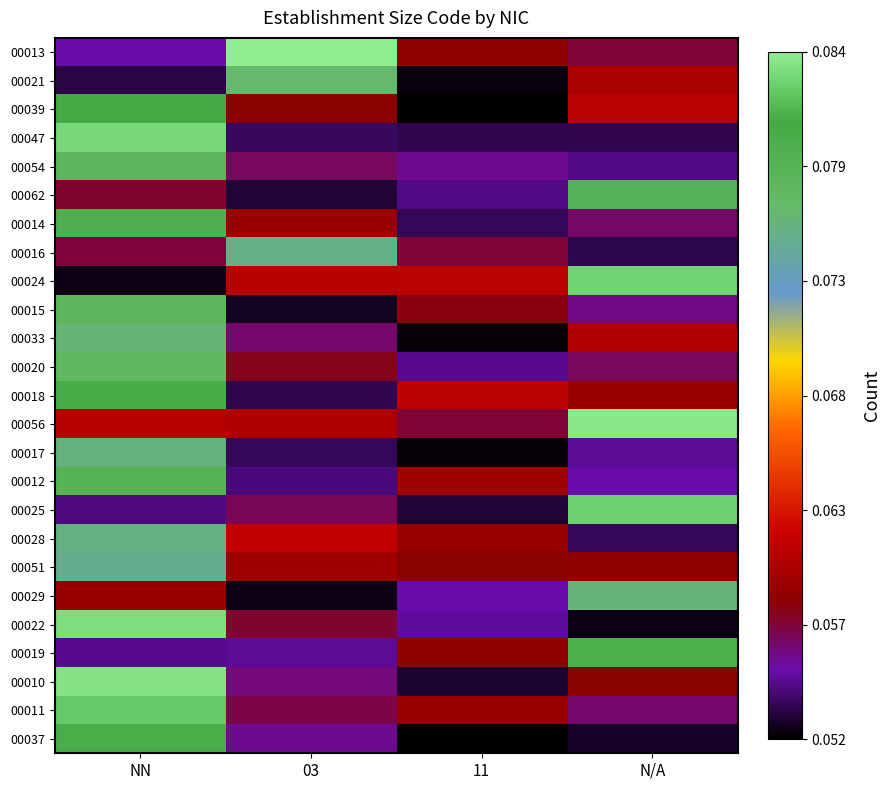

Reading right to left, transcribe all the data shown in this chart.

00013: N/A=0.1	11=0.1	03=0.1	NN=0.1
00021: N/A=0.1	11=0.1	03=0.1	NN=0.1
00039: N/A=0.1	11=0.1	03=0.1	NN=0.1
00047: N/A=0.1	11=0.1	03=0.1	NN=0.1
00054: N/A=0.1	11=0.1	03=0.1	NN=0.1
00062: N/A=0.1	11=0.1	03=0.1	NN=0.1
00014: N/A=0.1	11=0.1	03=0.1	NN=0.1
00016: N/A=0.1	11=0.1	03=0.1	NN=0.1
00024: N/A=0.1	11=0.1	03=0.1	NN=0.1
00015: N/A=0.1	11=0.1	03=0.1	NN=0.1
00033: N/A=0.1	11=0.1	03=0.1	NN=0.1
00020: N/A=0.1	11=0.1	03=0.1	NN=0.1
00018: N/A=0.1	11=0.1	03=0.1	NN=0.1
00056: N/A=0.1	11=0.1	03=0.1	NN=0.1
00017: N/A=0.1	11=0.1	03=0.1	NN=0.1
00012: N/A=0.1	11=0.1	03=0.1	NN=0.1
00025: N/A=0.1	11=0.1	03=0.1	NN=0.1
00028: N/A=0.1	11=0.1	03=0.1	NN=0.1
00051: N/A=0.1	11=0.1	03=0.1	NN=0.1
00029: N/A=0.1	11=0.1	03=0.1	NN=0.1
00022: N/A=0.1	11=0.1	03=0.1	NN=0.1
00019: N/A=0.1	11=0.1	03=0.1	NN=0.1
00010: N/A=0.1	11=0.1	03=0.1	NN=0.1
00011: N/A=0.1	11=0.1	03=0.1	NN=0.1
00037: N/A=0.1	11=0.1	03=0.1	NN=0.1